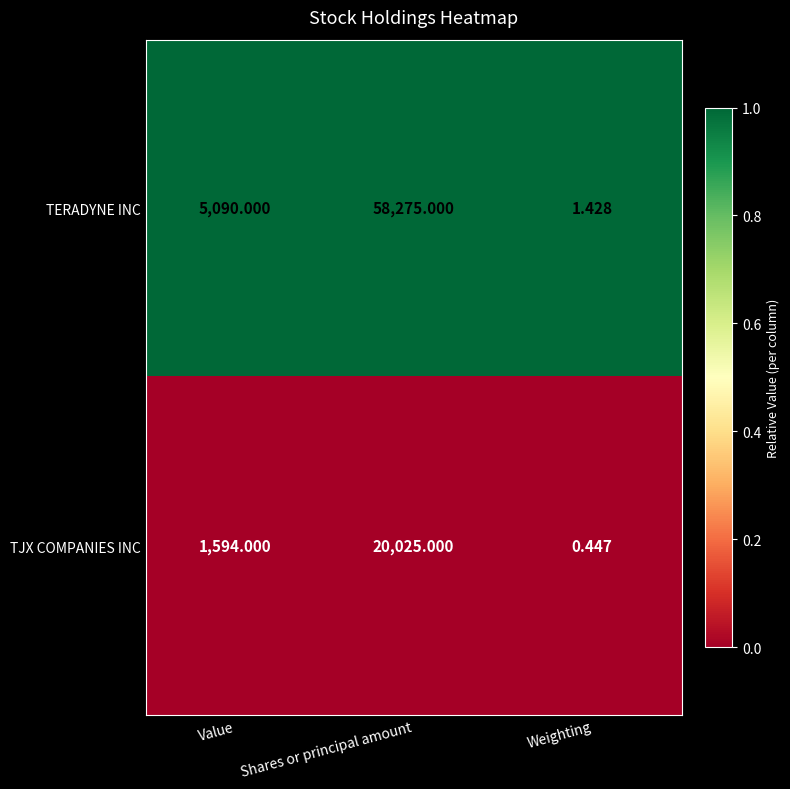

How many categories are shown in the chart?

3